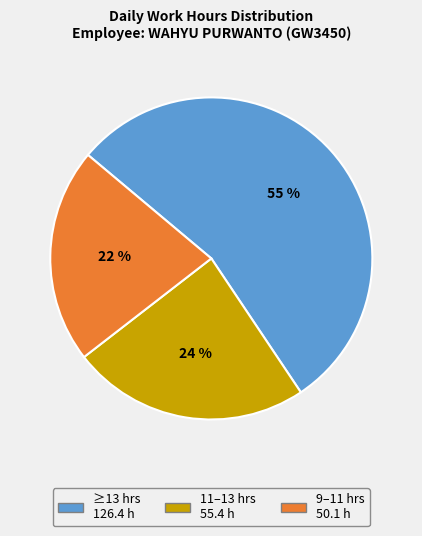

Is there a majority slice in this chart?

Yes